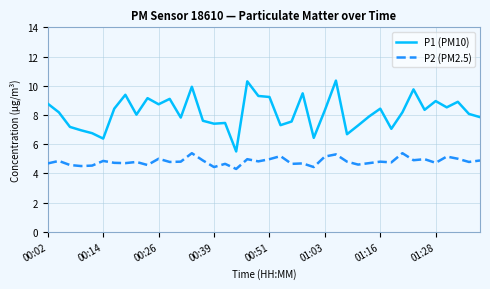

Which series has the largest range (max minus min)?

P1 (PM10)